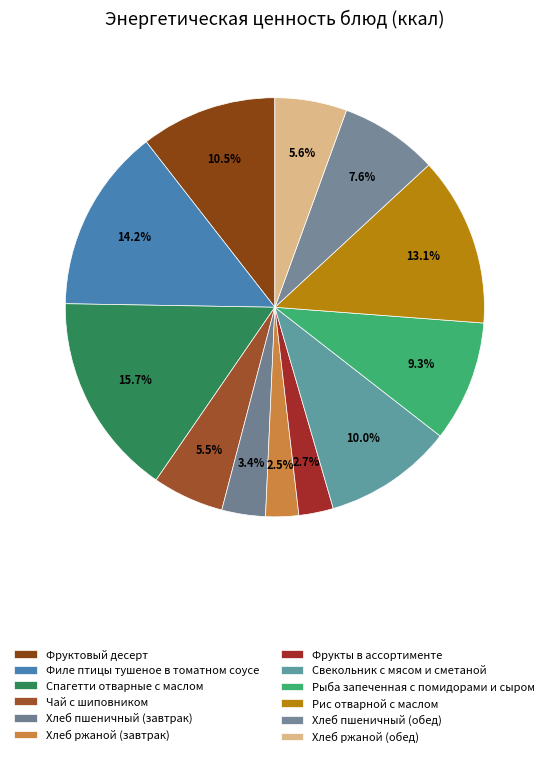

Is the sum of Хлеб ржаной (обед) and Филе птицы тушеное в томатном соусе greater than half?

No